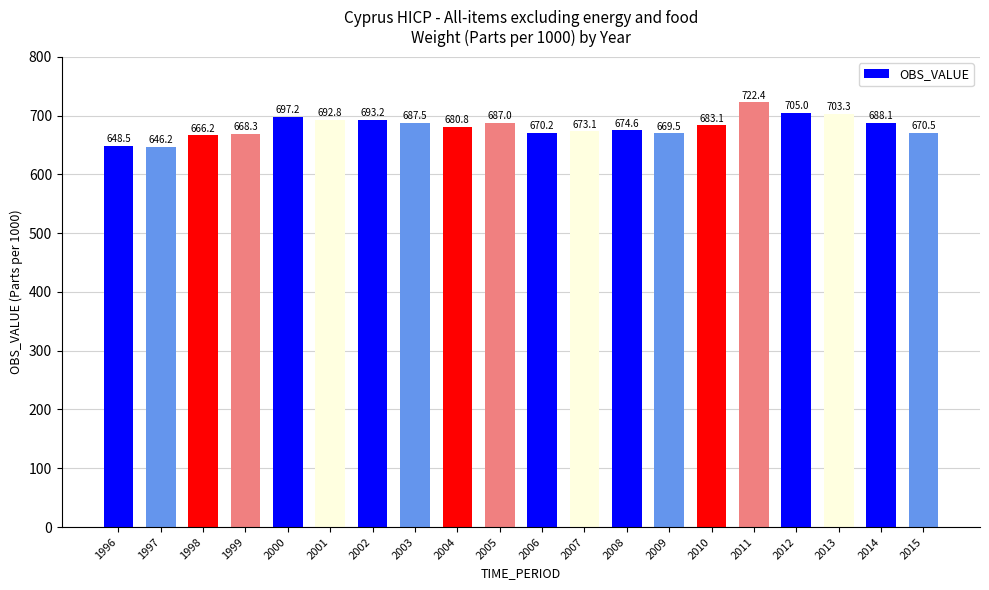

Approximately how many times larger is the value at 2008 compared to 2013?

1.0